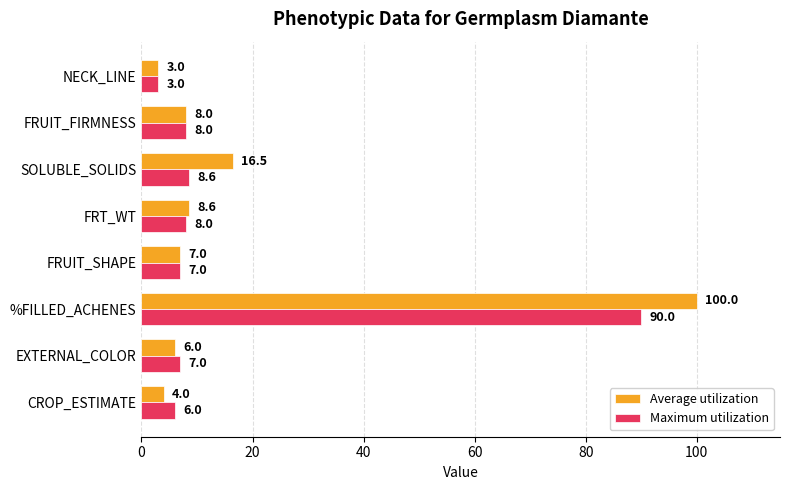

What is the difference between the maximum and minimum values in the Average utilization series?

97.0